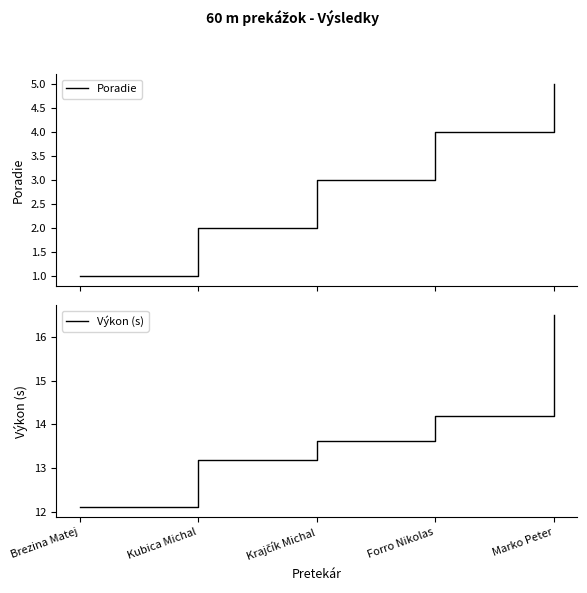

What is the label of the 3rd point from the right?

Krajčík Michal